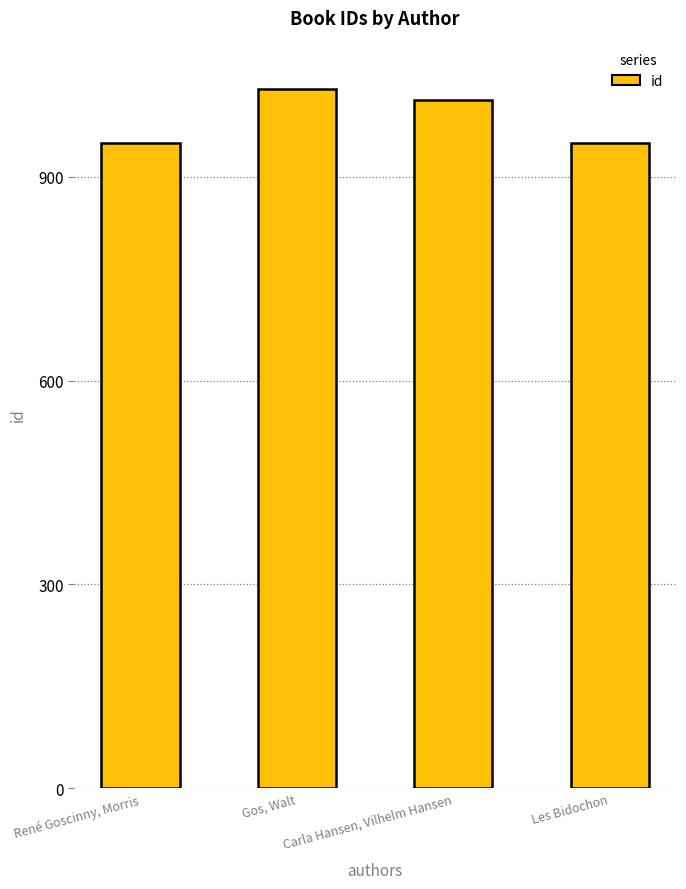

What is the sum of the values at Les Bidochon and René Goscinny, Morris?

1899